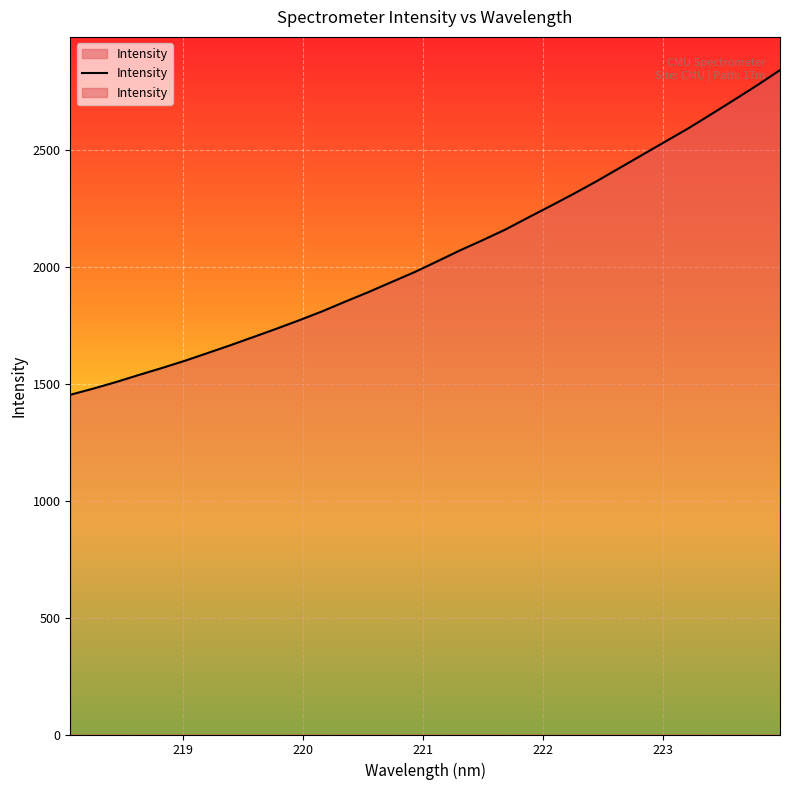

What is the difference between the second highest and second lowest values?

1297.4